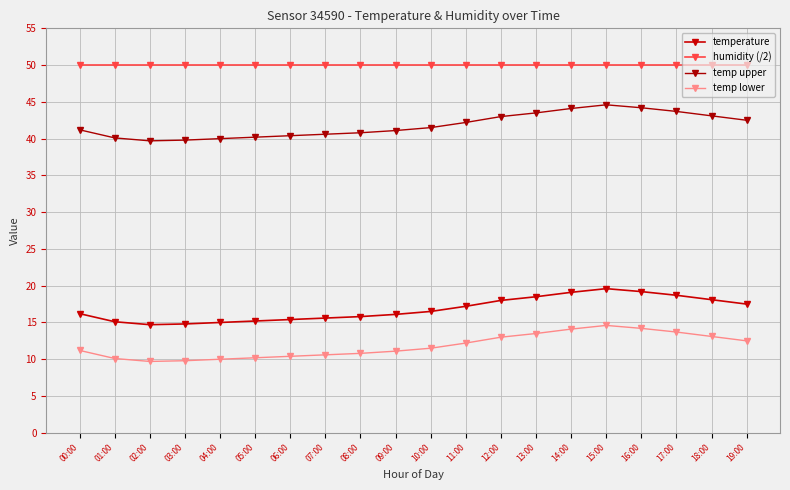

What is the average value of the humidity (/2) series?

50.0